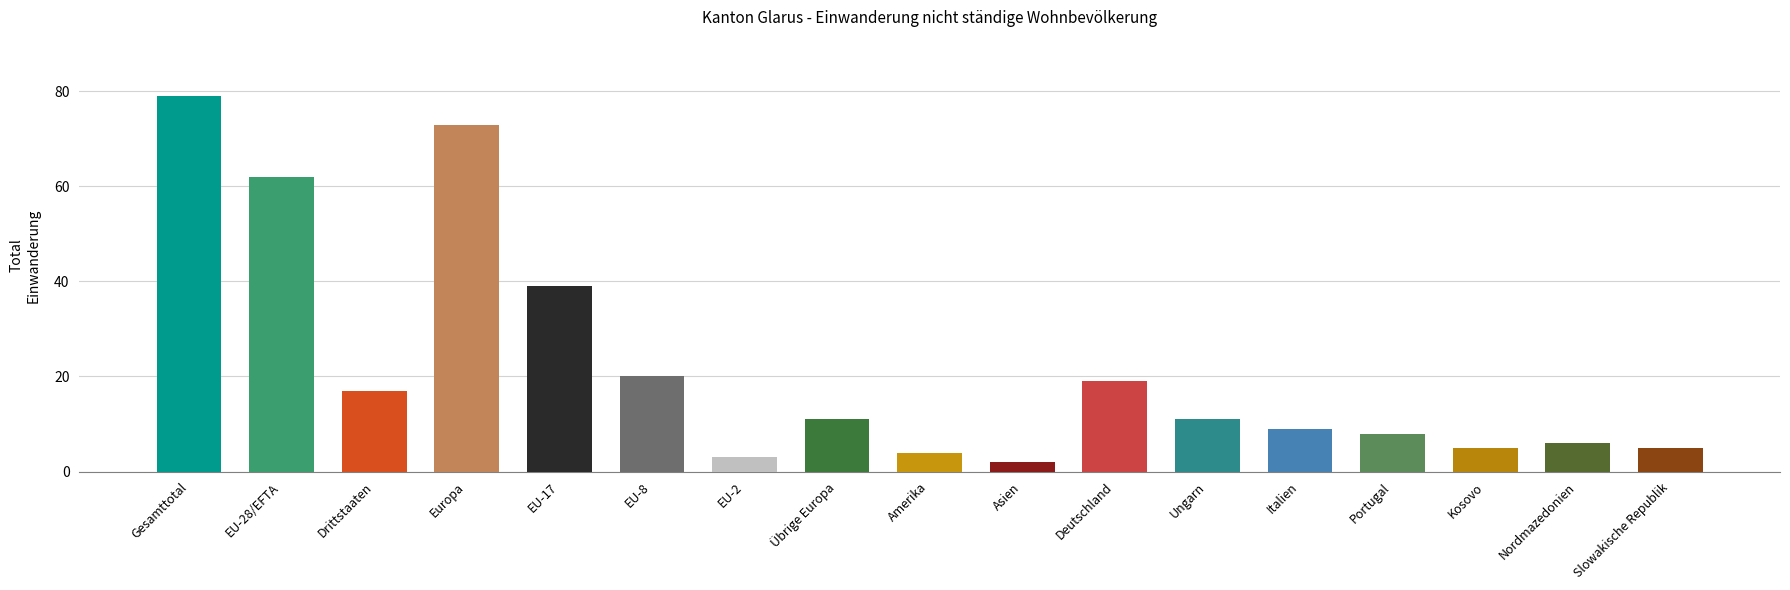

Reading left to right, transcribe all the data shown in this chart.

79	62	17	73	39	20	3	11	4	2	19	11	9	8	5	6	5